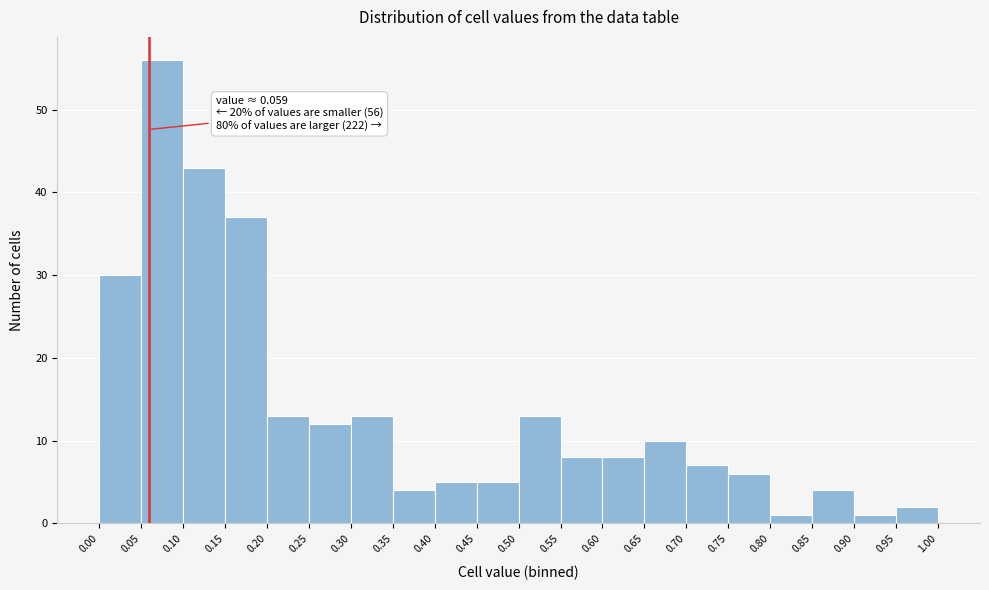

Which range on the x-axis has the tallest bar?

0.05 to 0.10